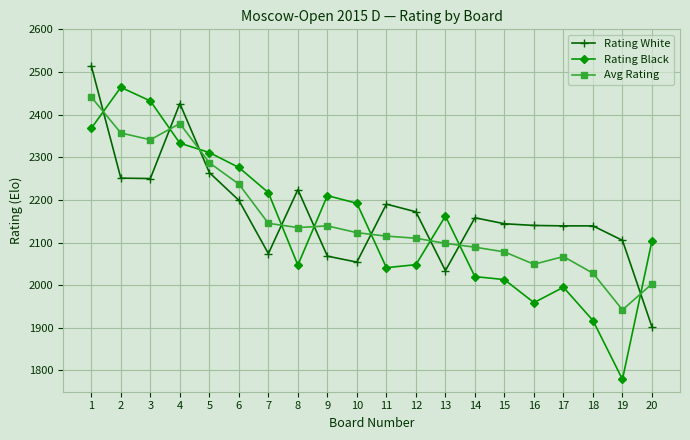

True or false: Rating Black and Rating White cross at least once.

True